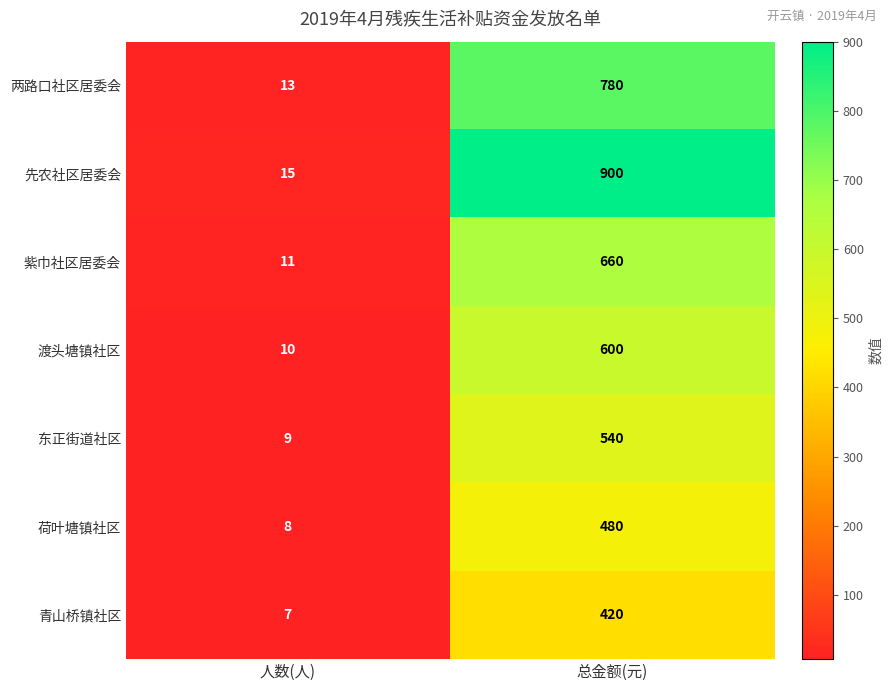

What value does the 渡头塘镇社区 series have at 总金额(元)?

600